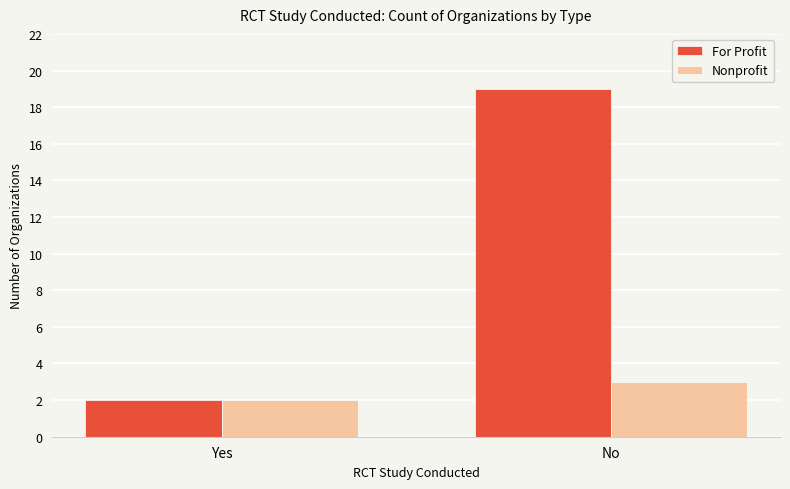

At which category is the sum across all series the highest?

No